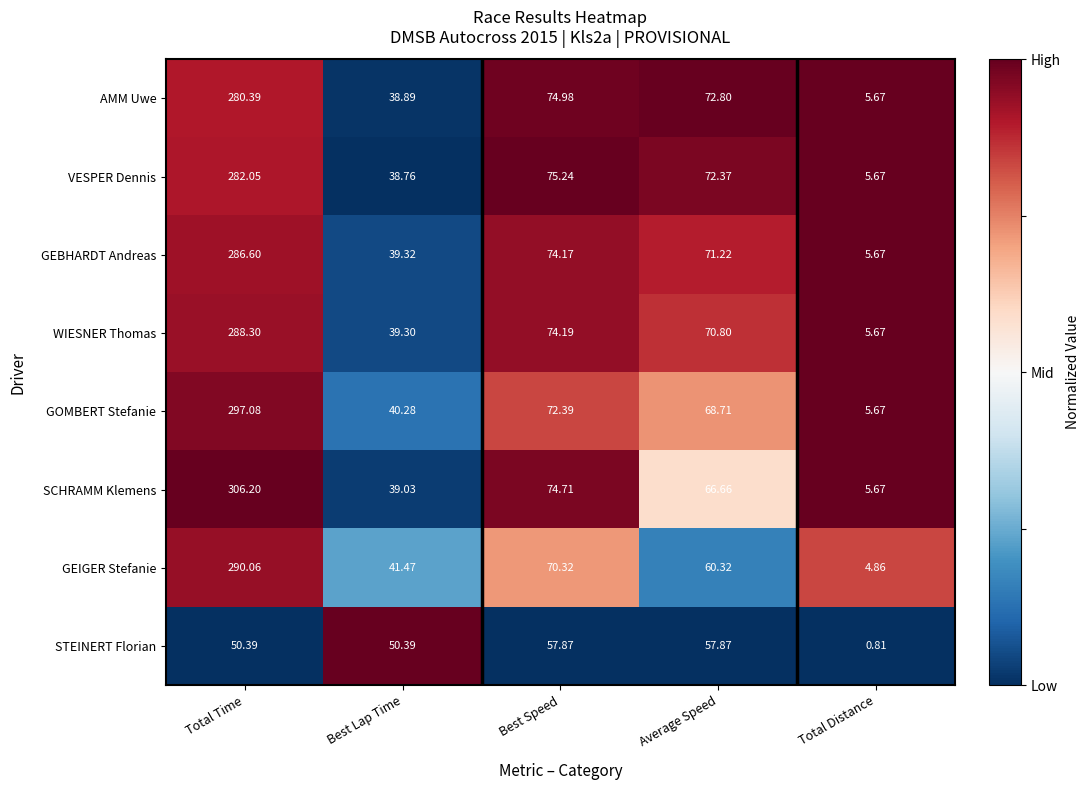

Which series has the largest total across all categories?

SCHRAMM Klemens